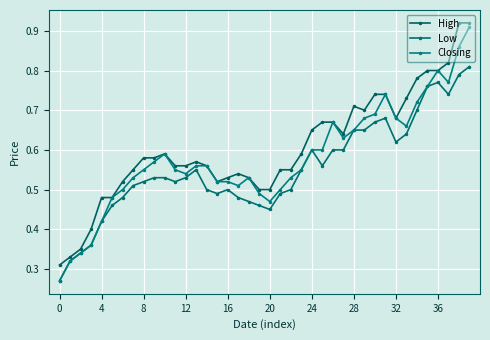

How many lines are shown in the chart?

3